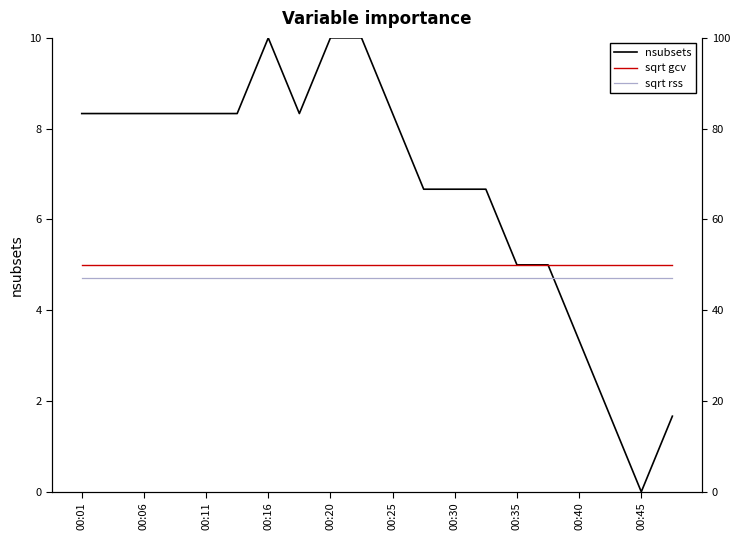

Where is nsubsets nearest to the value 5?

00:35